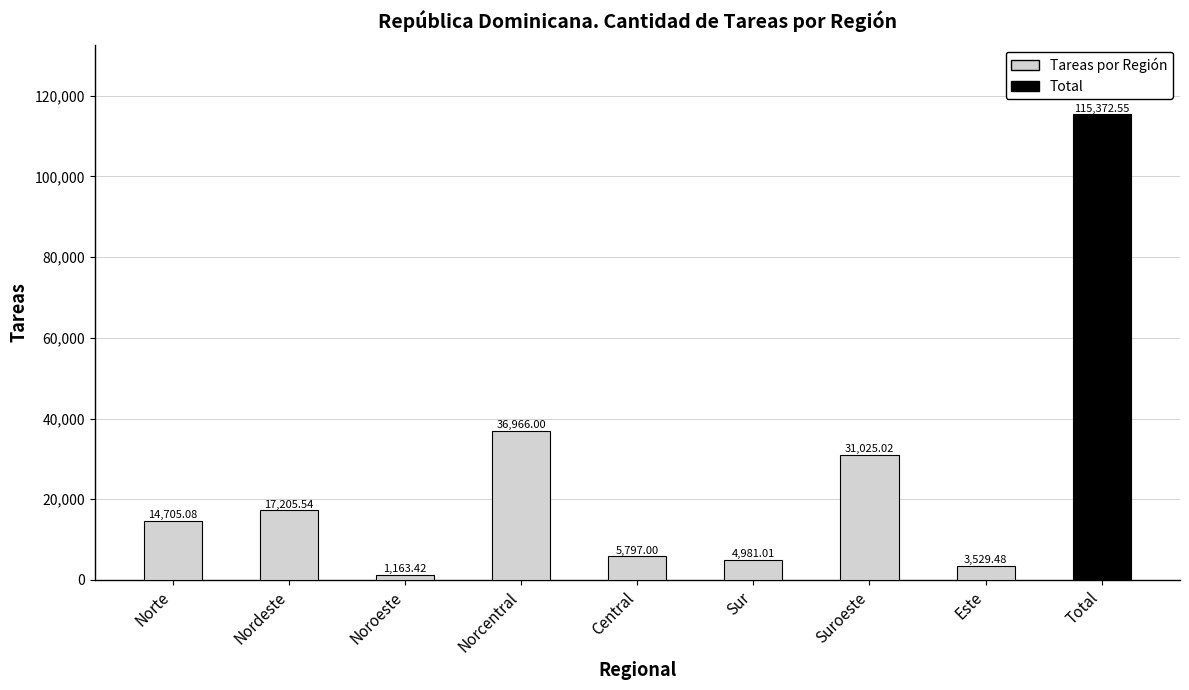

Approximately how many times larger is the value at Nordeste compared to Suroeste?

0.6